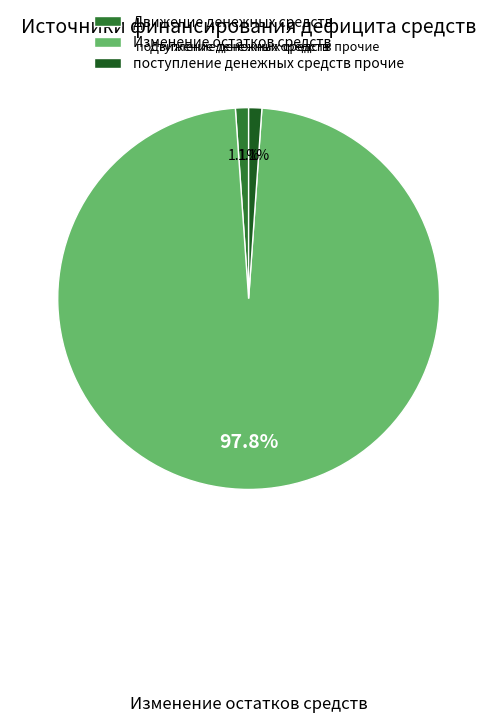

Is there any slice that represents more than half of the pie?

Yes